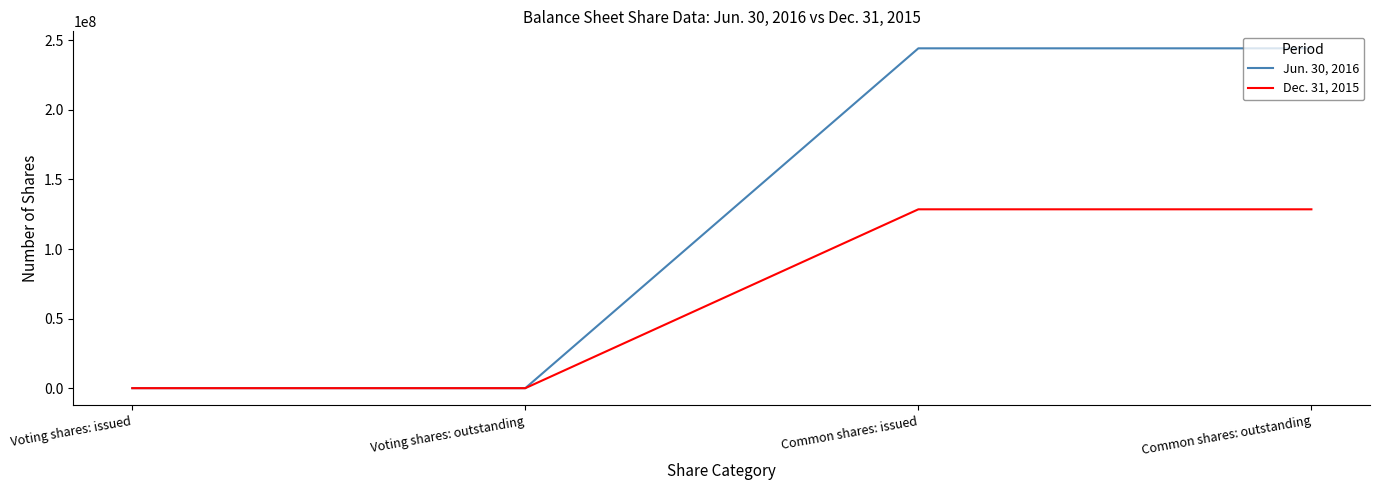

Is this an area chart (filled region under the line)?

No